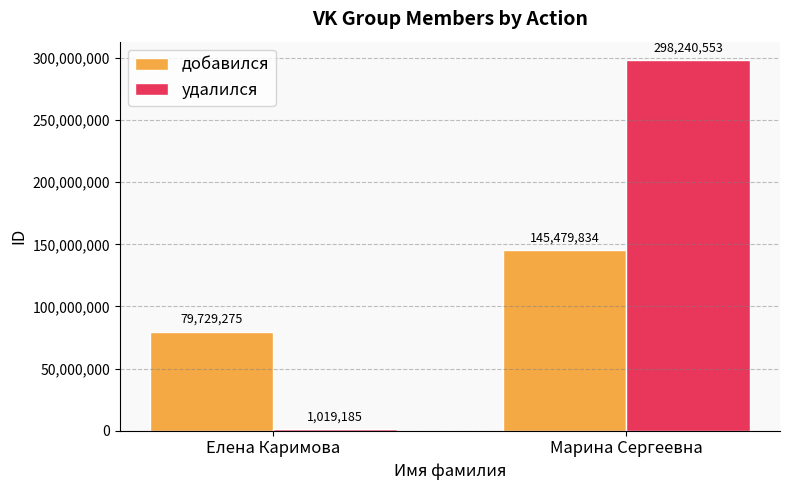

What is the label of the 2nd bar from the left?

Марина Сергеевна